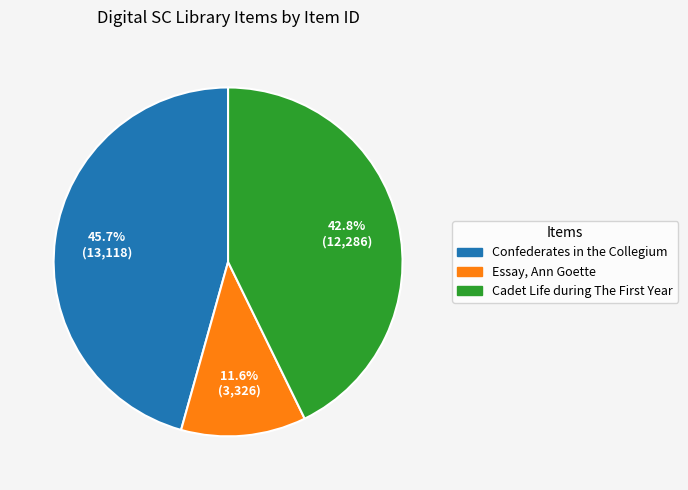

Rank the categories by value from lowest to highest.

Essay, Ann Goette, Cadet Life during The First Year, Confederates in the Collegium